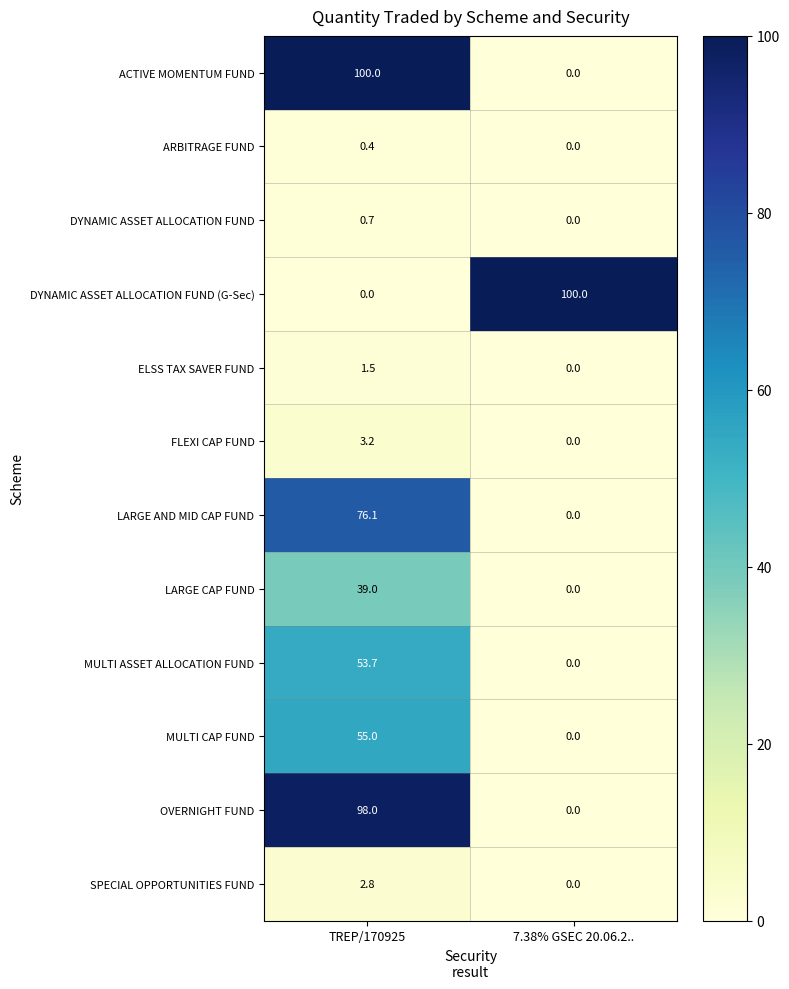

Where does the SPECIAL OPPORTUNITIES FUND series first go above 2?

TREP/170925